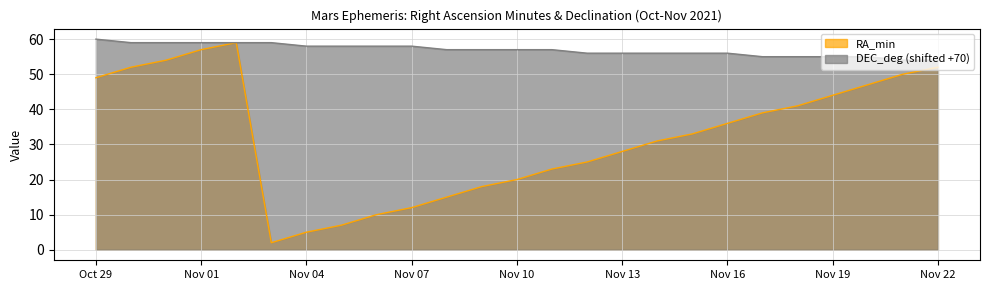

Reading left to right, what are all the values shown in this chart?

RA_min: Oct 29=49	Oct 30=52	Oct 31=54	Nov 01=57	Nov 02=59	Nov 03=2	Nov 04=5	Nov 05=7	Nov 06=10	Nov 07=12	Nov 08=15	Nov 09=18	Nov 10=20	Nov 11=23	Nov 12=25	Nov 13=28	Nov 14=31	Nov 15=33	Nov 16=36	Nov 17=39	Nov 18=41	Nov 19=44	Nov 20=47	Nov 21=50	Nov 22=52
DEC_deg: Oct 29=60	Oct 30=59	Oct 31=59	Nov 01=59	Nov 02=59	Nov 03=59	Nov 04=58	Nov 05=58	Nov 06=58	Nov 07=58	Nov 08=57	Nov 09=57	Nov 10=57	Nov 11=57	Nov 12=56	Nov 13=56	Nov 14=56	Nov 15=56	Nov 16=56	Nov 17=55	Nov 18=55	Nov 19=55	Nov 20=55	Nov 21=54	Nov 22=54